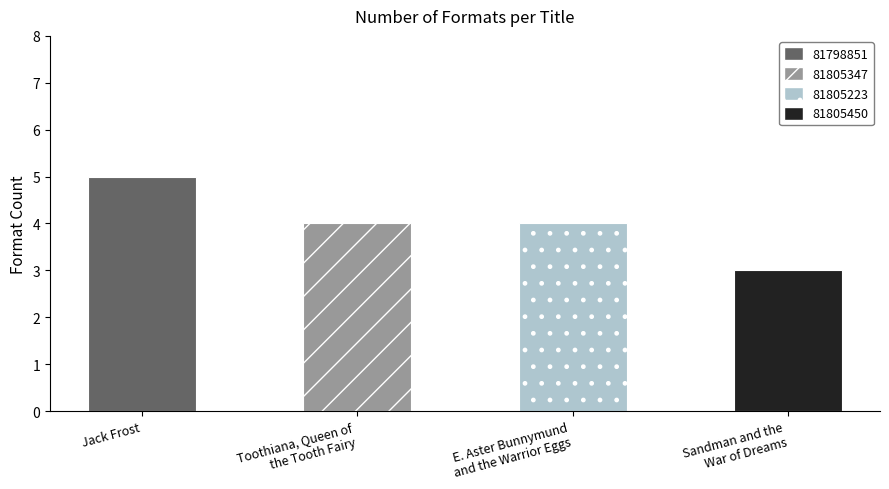

Between E. Aster Bunnymund
and the Warrior Eggs and Toothiana, Queen of
the Tooth Fairy, which is larger?

E. Aster Bunnymund
and the Warrior Eggs